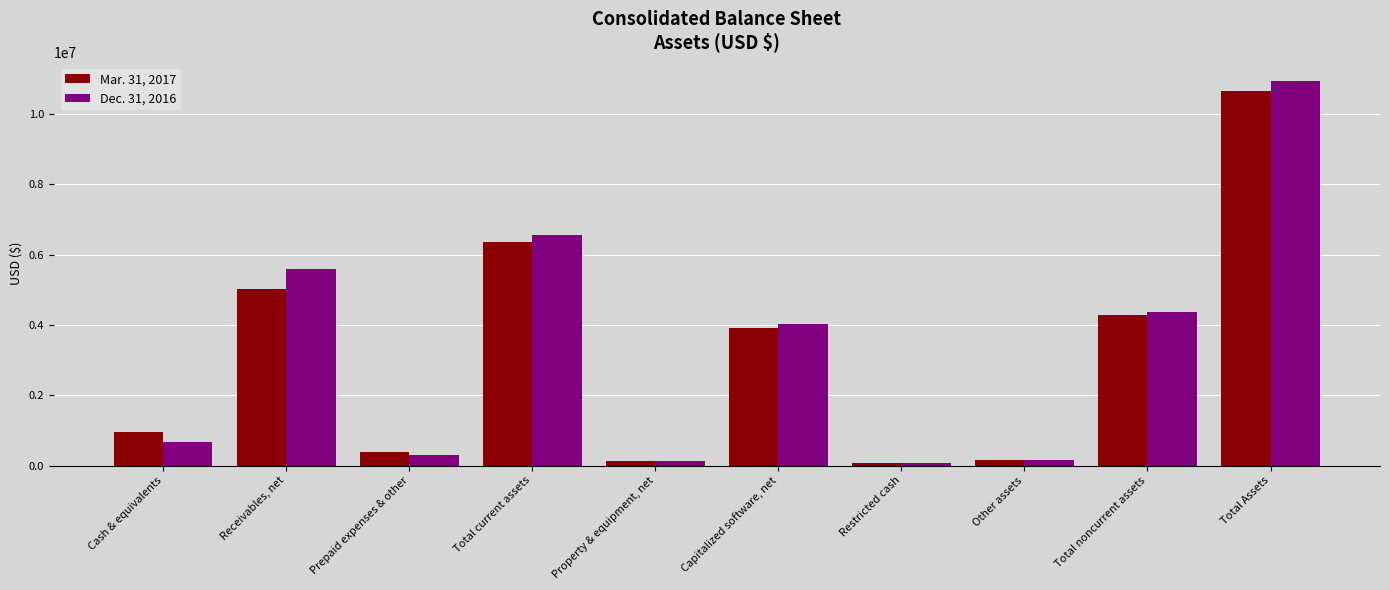

Which series has the widest spread of values?

Dec. 31, 2016